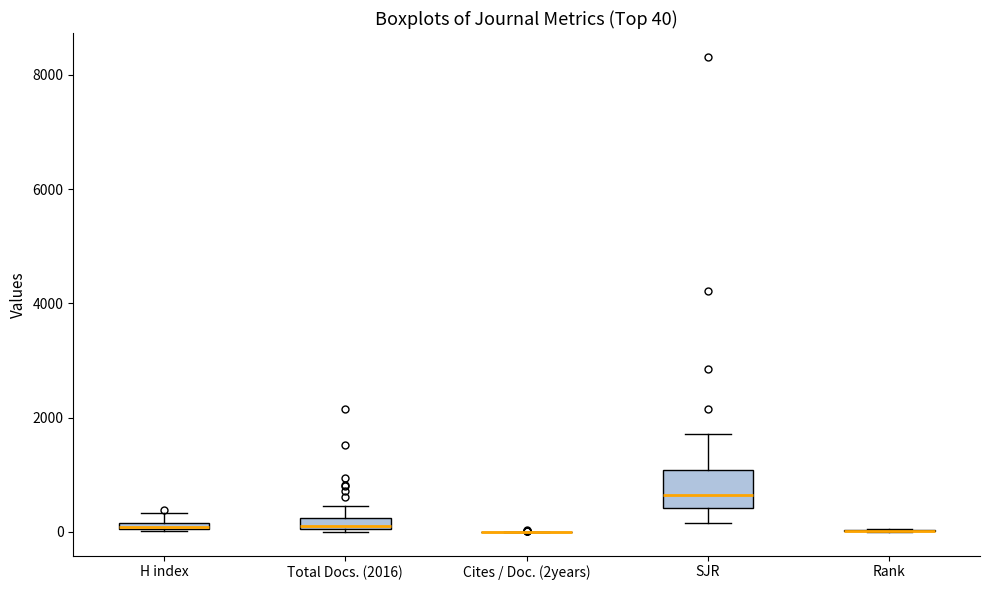

Comparing the boxes themselves (not the whiskers), which one is the tallest?

SJR